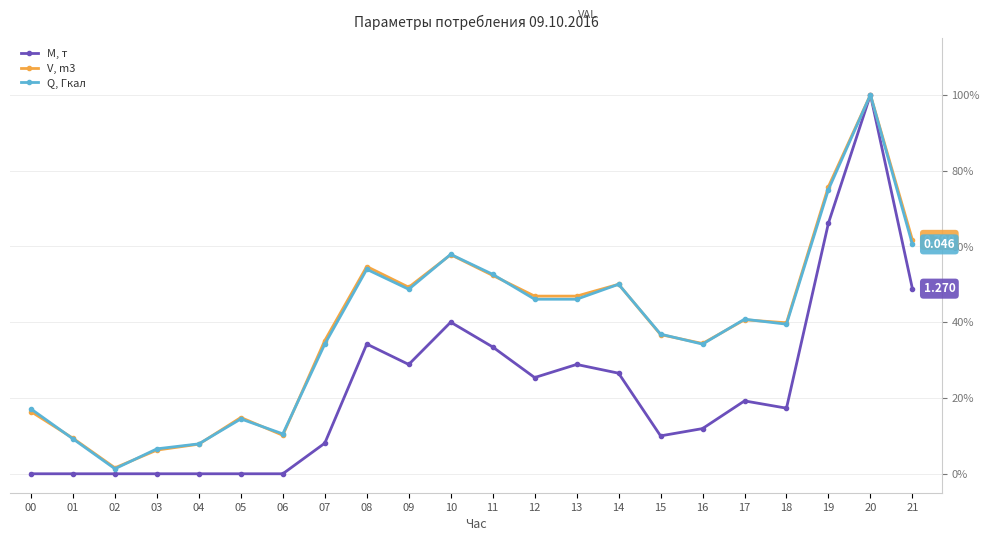

What is the difference between the highest and lowest values at 10?

17.9